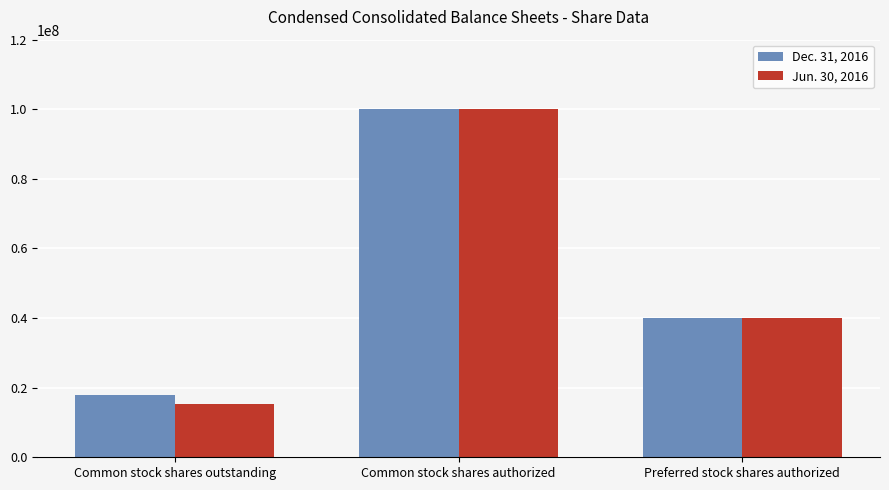

Which series has the largest range (max minus min)?

Jun. 30, 2016